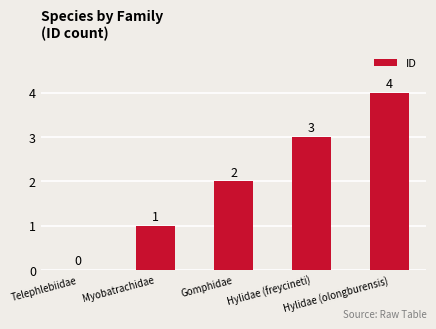

What is the sum of all values?

10